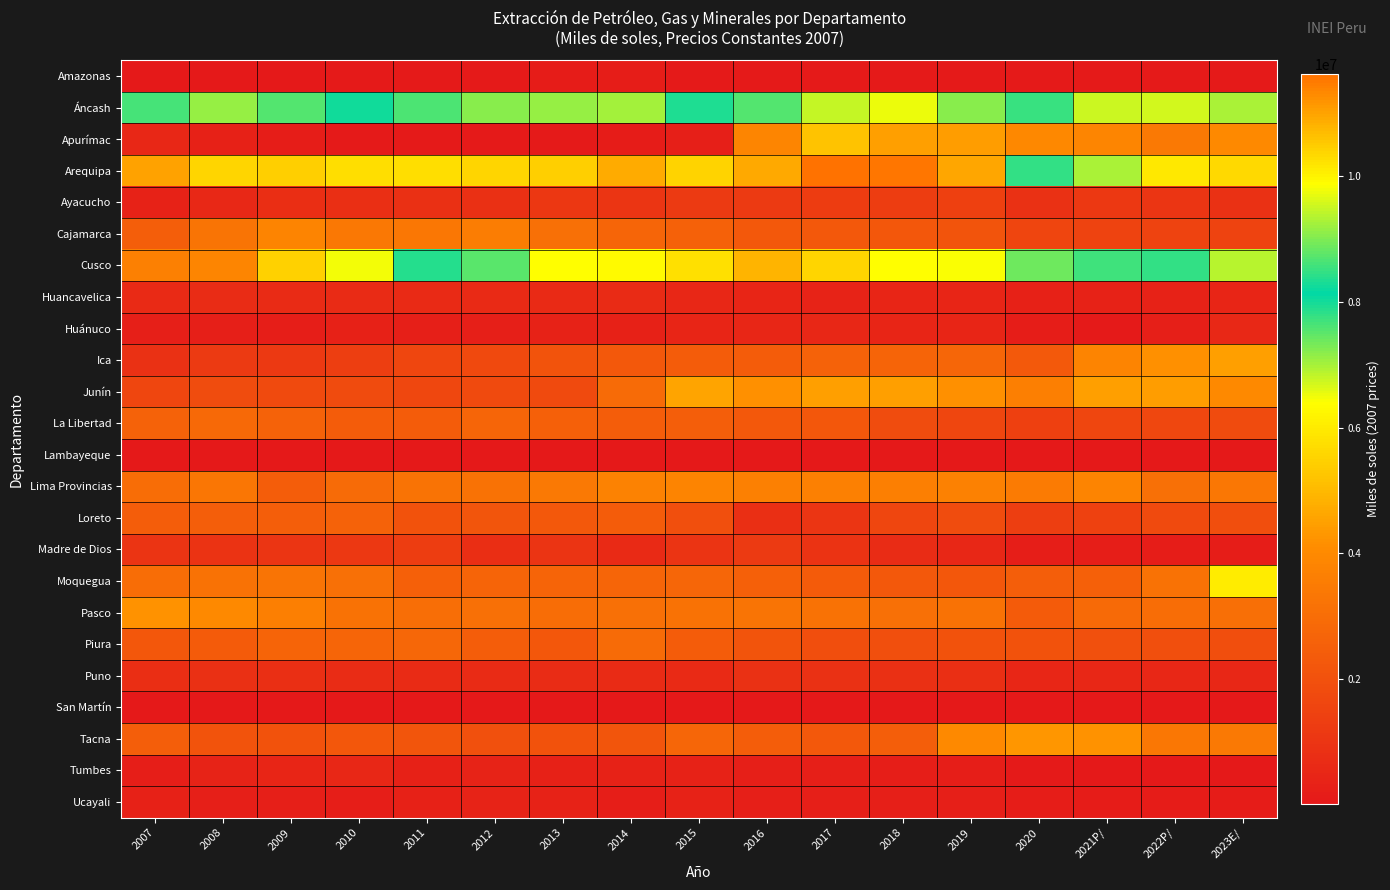

Which series has the widest spread of values?

Cusco